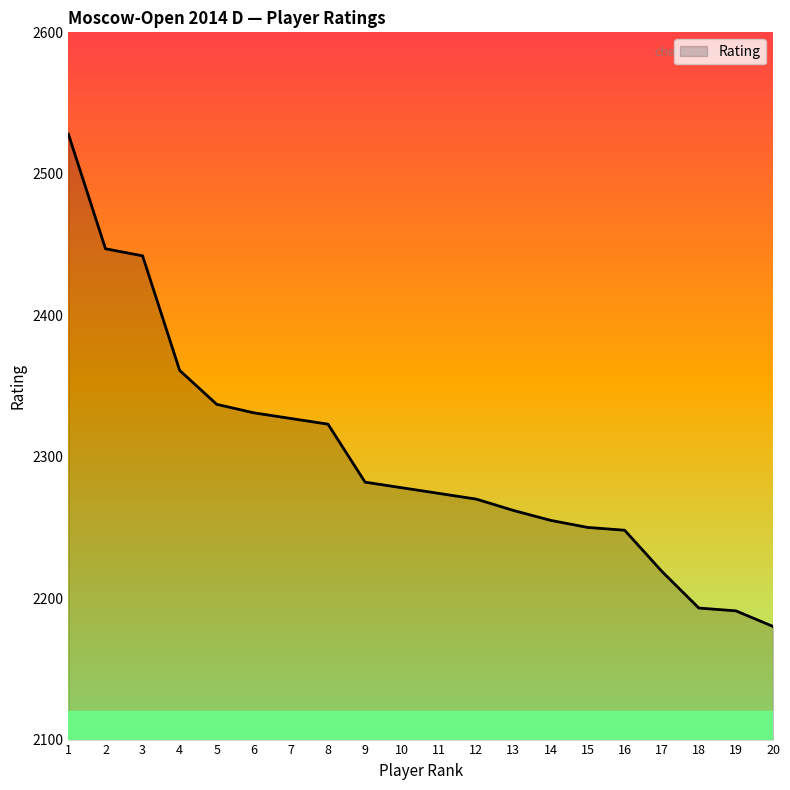

What value does the data have at 20, to the nearest 5?

2180